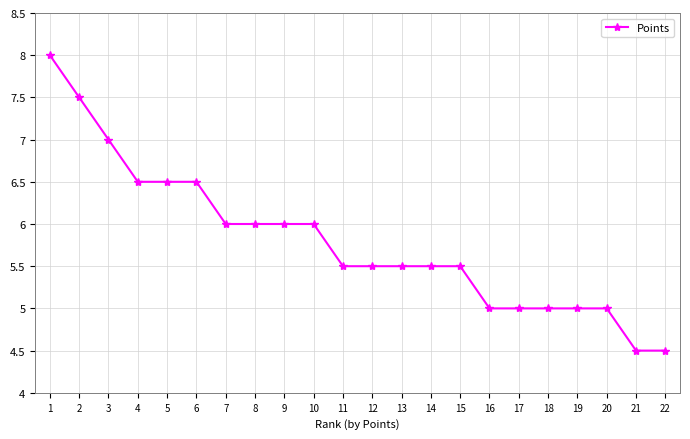

Which label corresponds to the largest value in the chart?

1